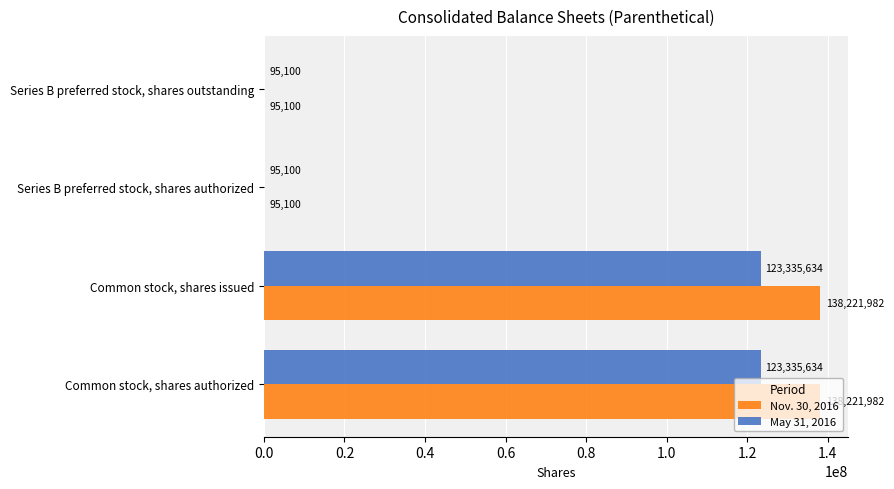

What is the total value across all series at Common stock, shares authorized?

261557616